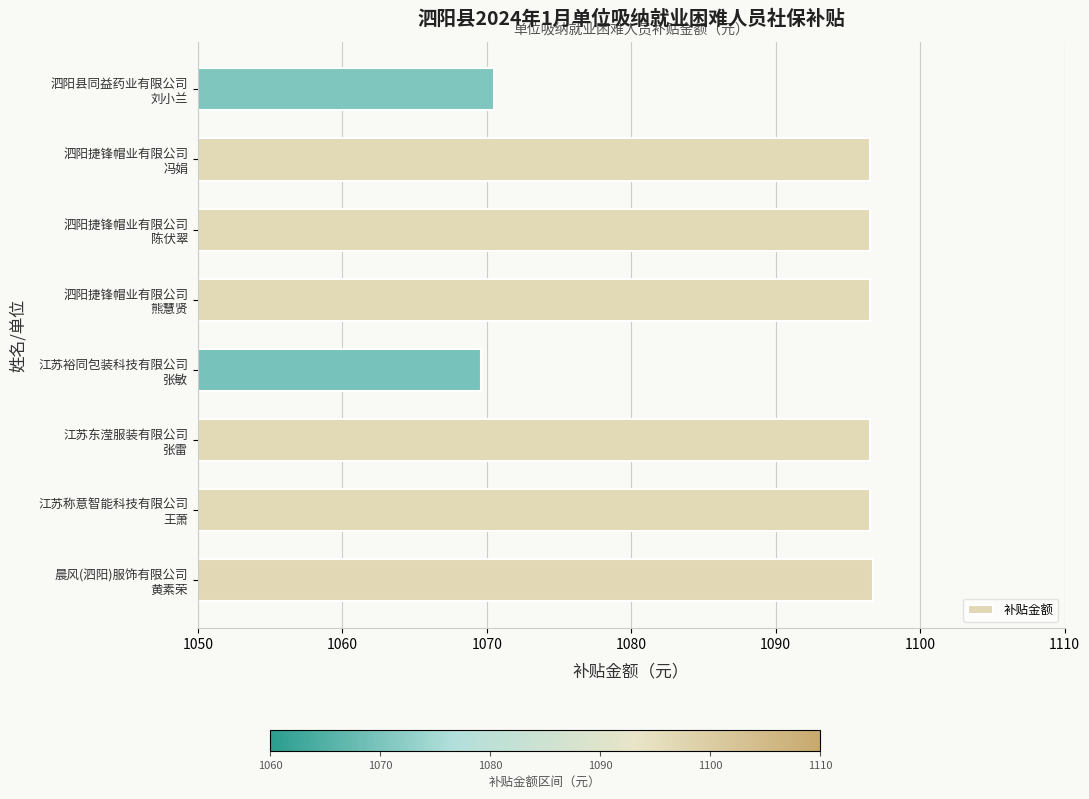

What is the difference between the second highest and second lowest values?

26.1